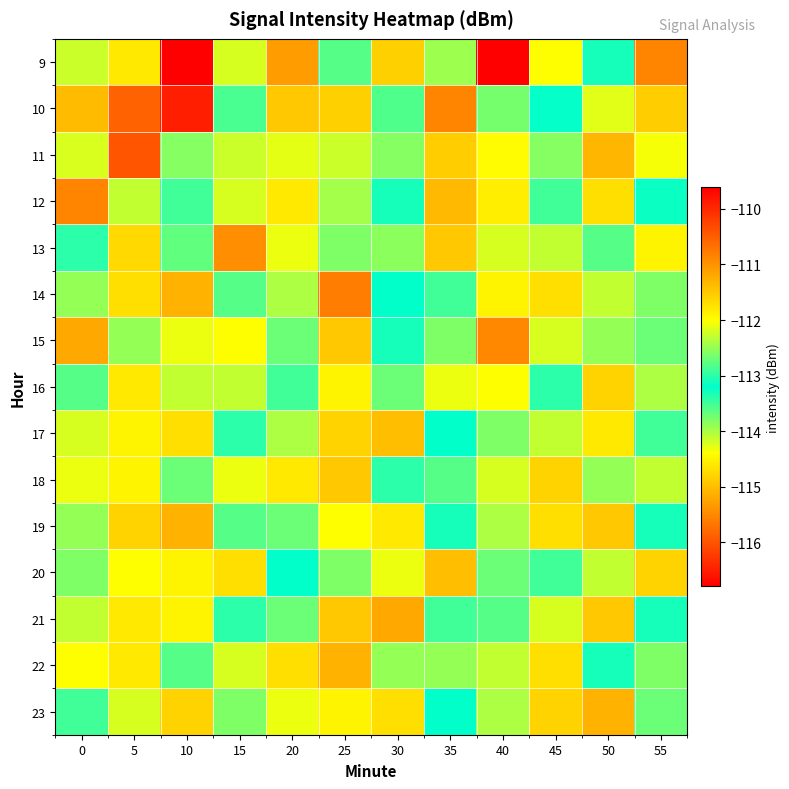

What is the greatest value displayed?

-109.6